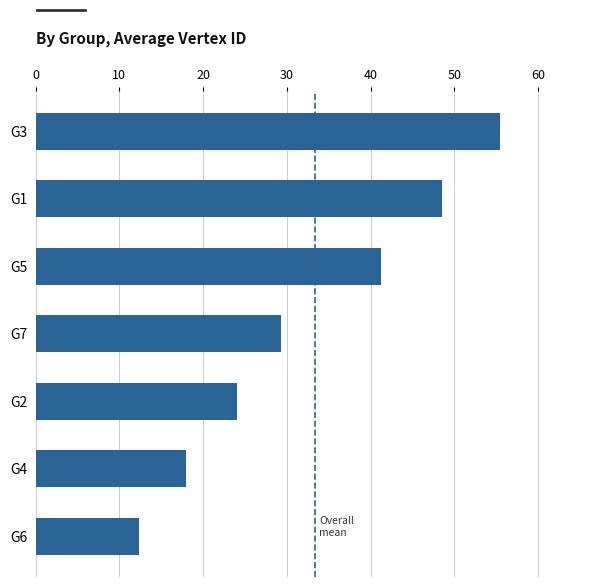

What is the difference between the second highest and second lowest values?

30.6